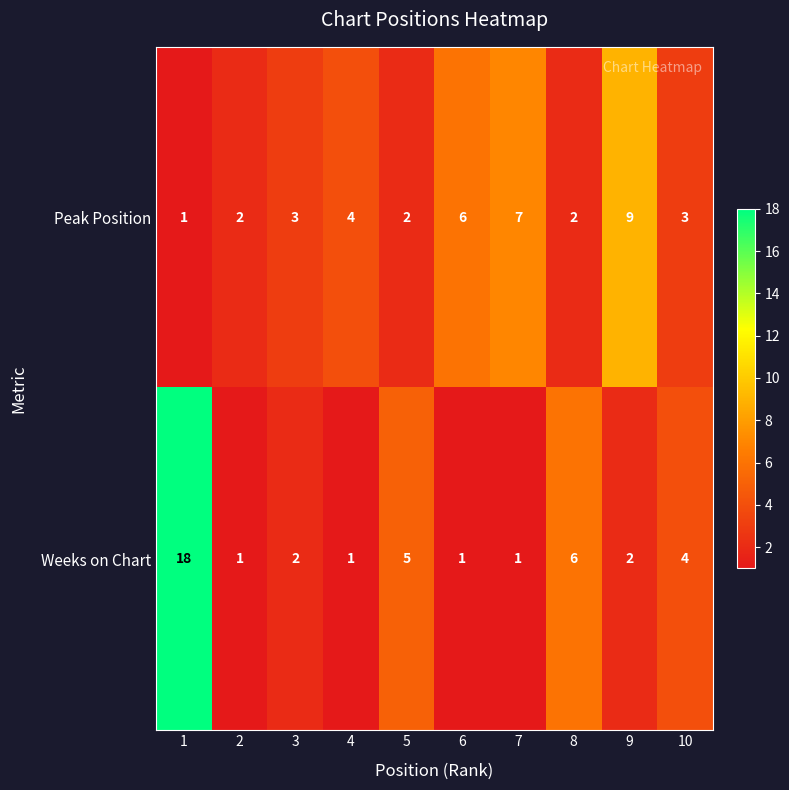

Which series changed the most between 2 and 7?

Peak Position